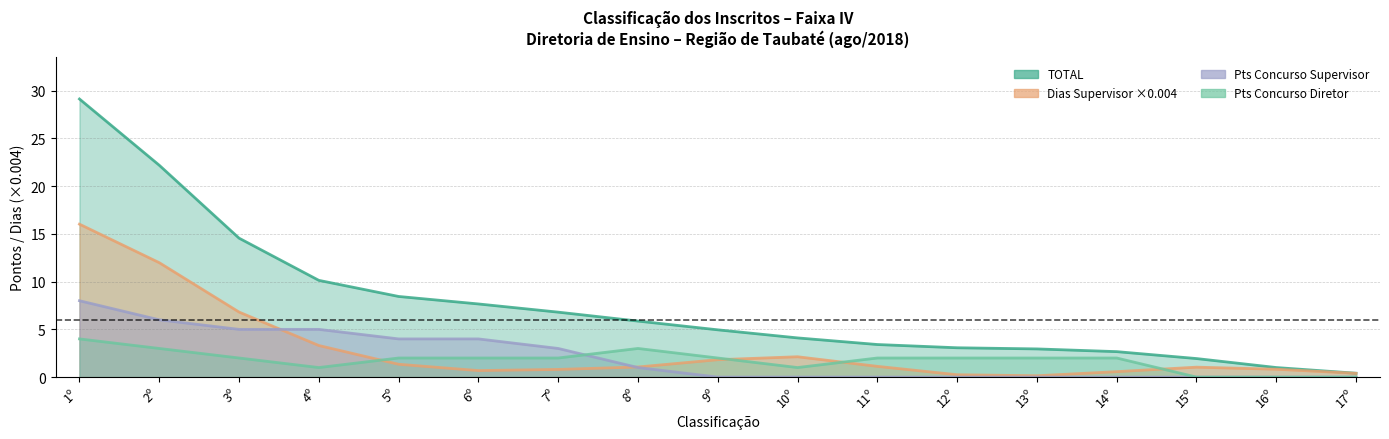

True or false: PONTOS CONCURSO SUPERVISOR and TOTAL cross at least once.

False